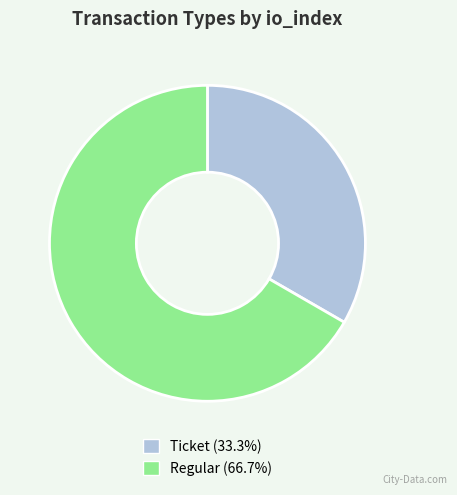

Which slice is the smallest?

Ticket